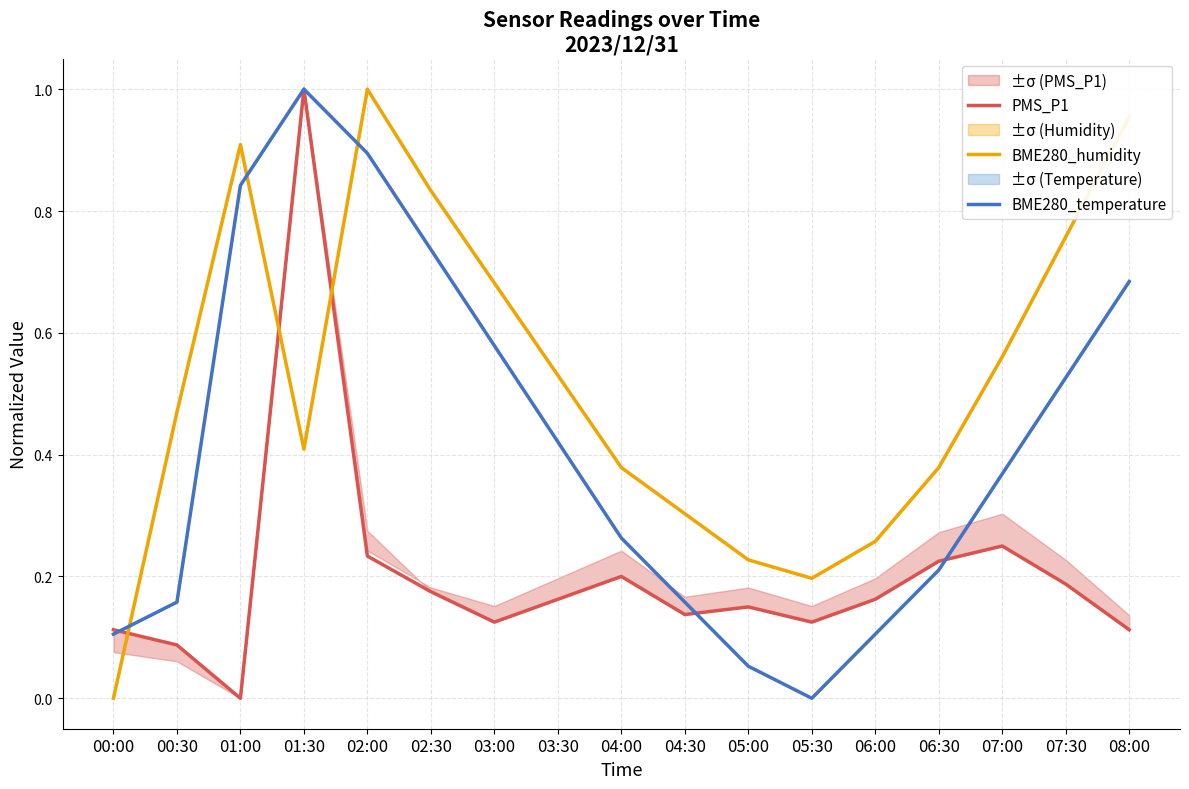

What is the label of the 17th point from the left?

08:00